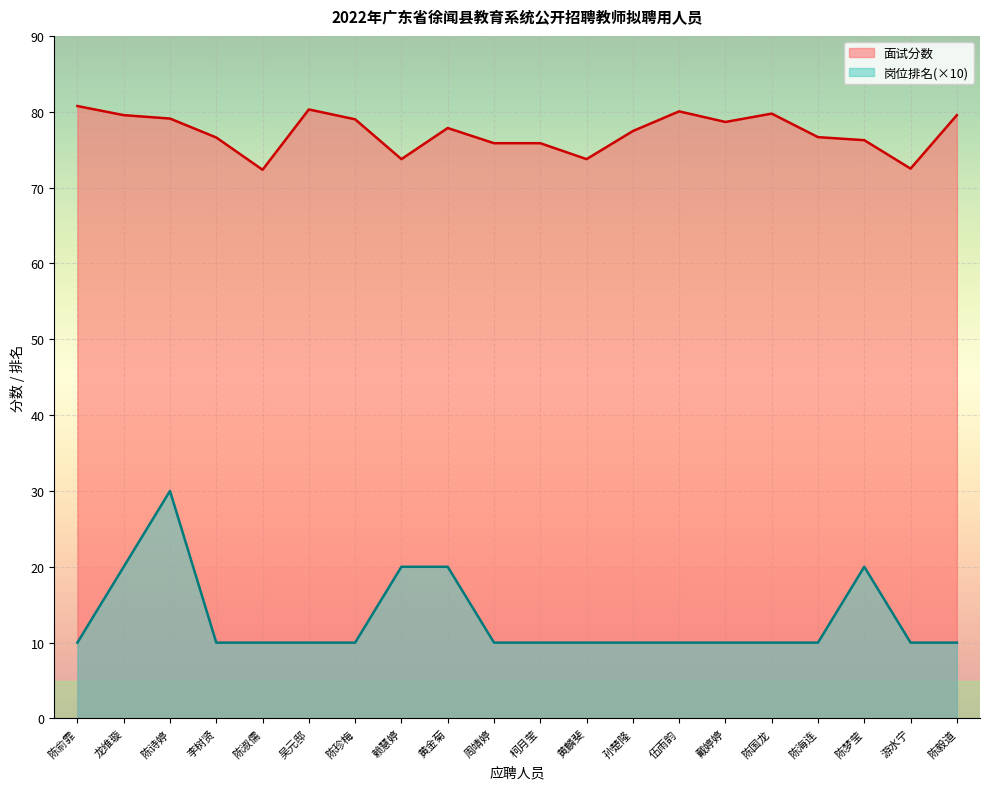

Where is 岗位排名 nearest to the value 20?

龙维璇